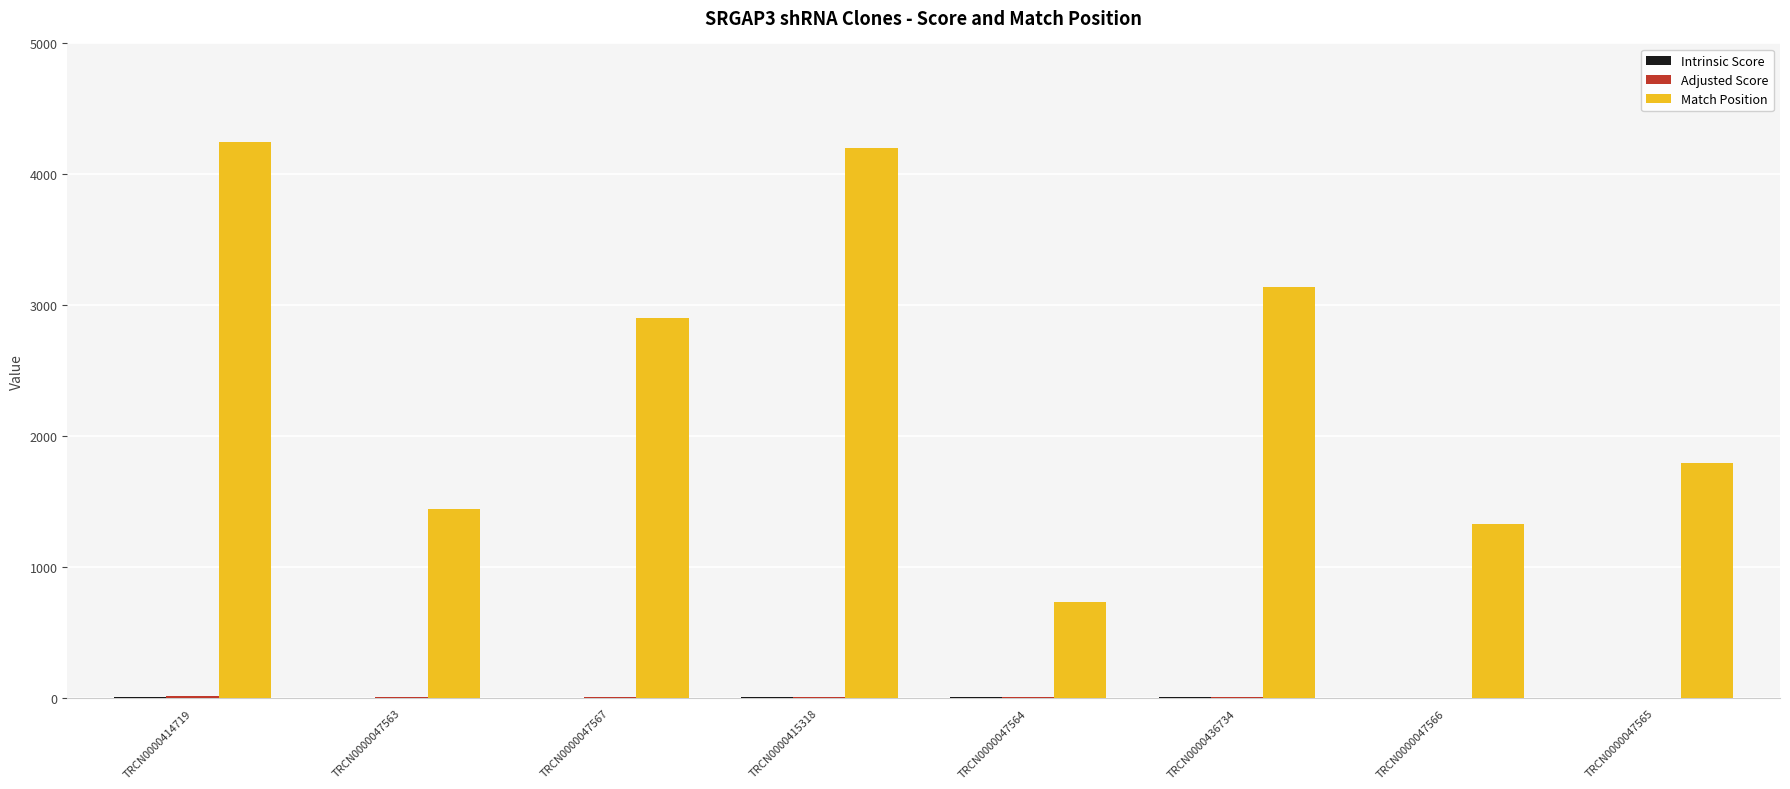

Which series has the largest total across all categories?

Match Position